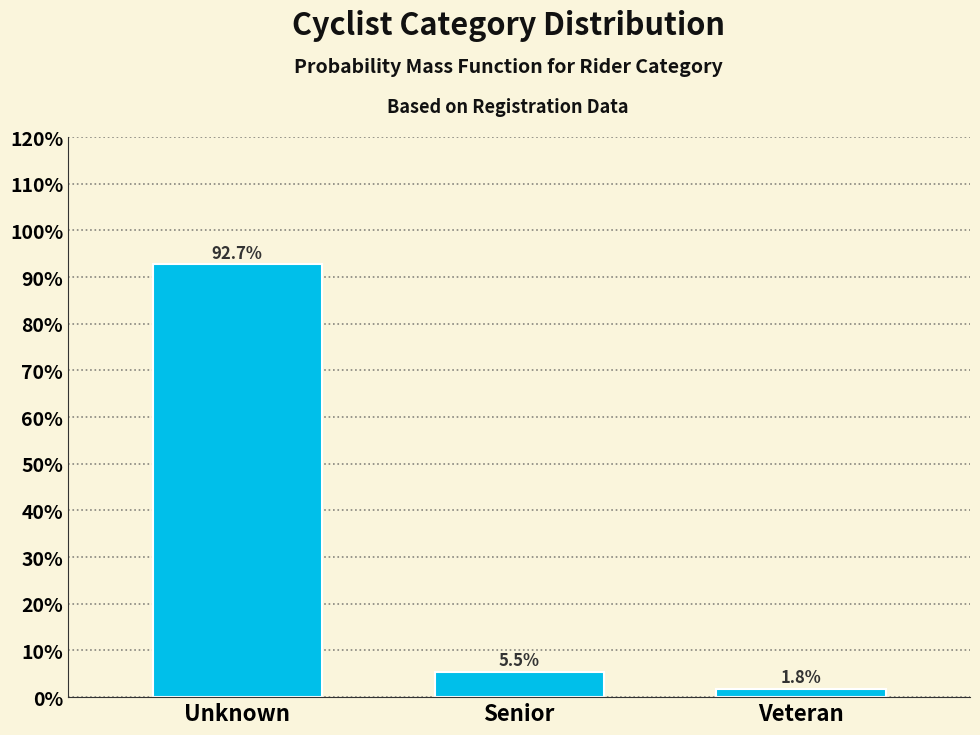

Reading left to right, transcribe all the data shown in this chart.

92.7	5.5	1.8